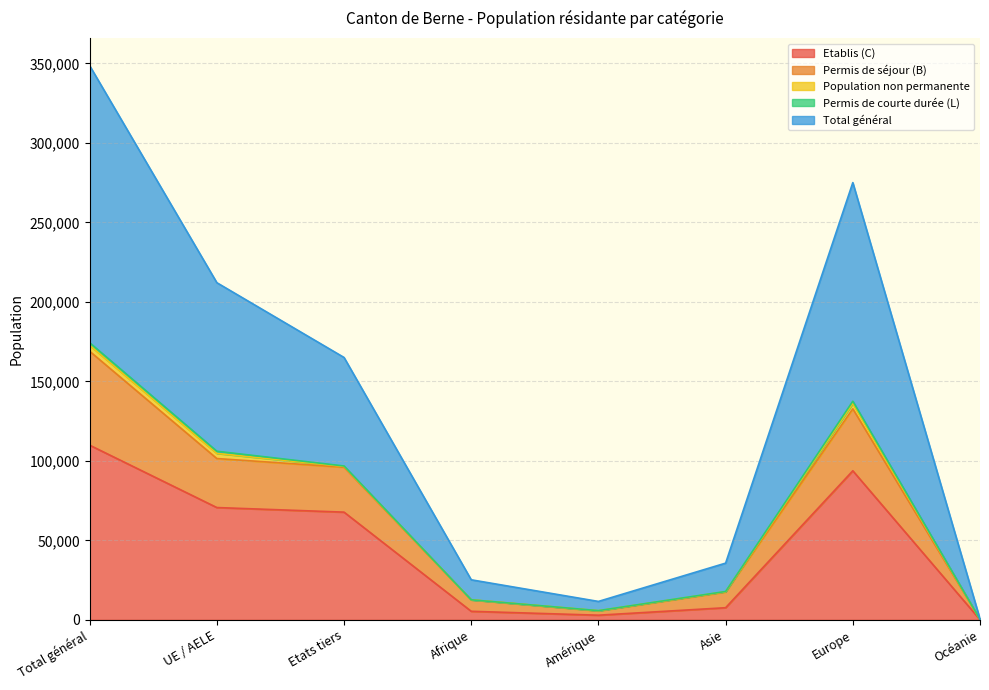

What is the sum of all Total général values?

550960